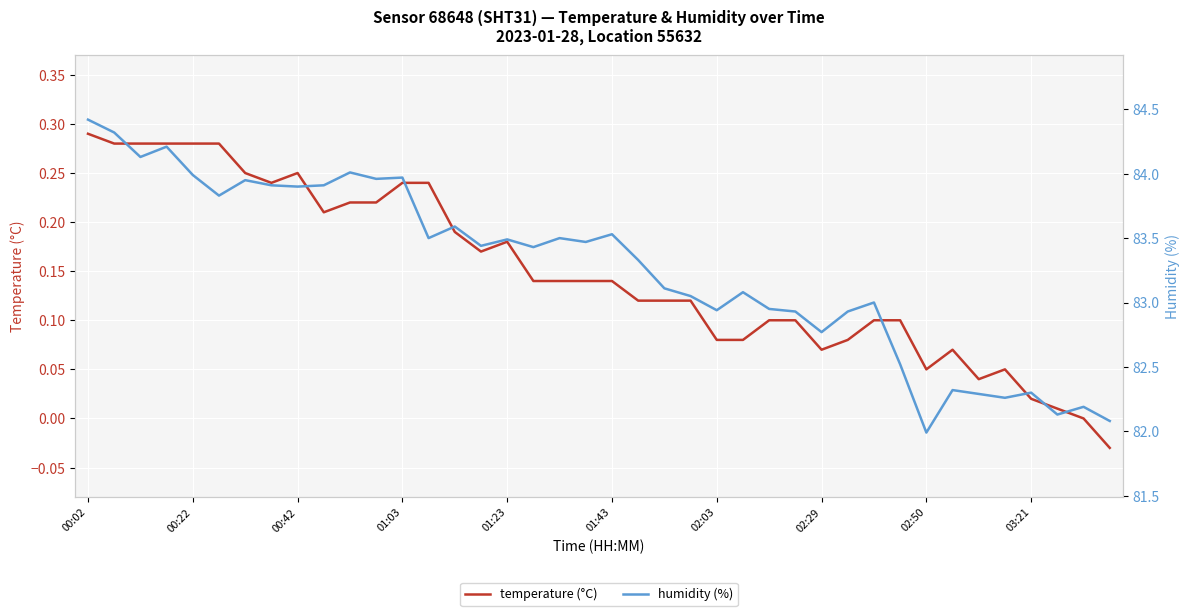

True or false: humidity (%) and temperature (°C) cross at least once.

False